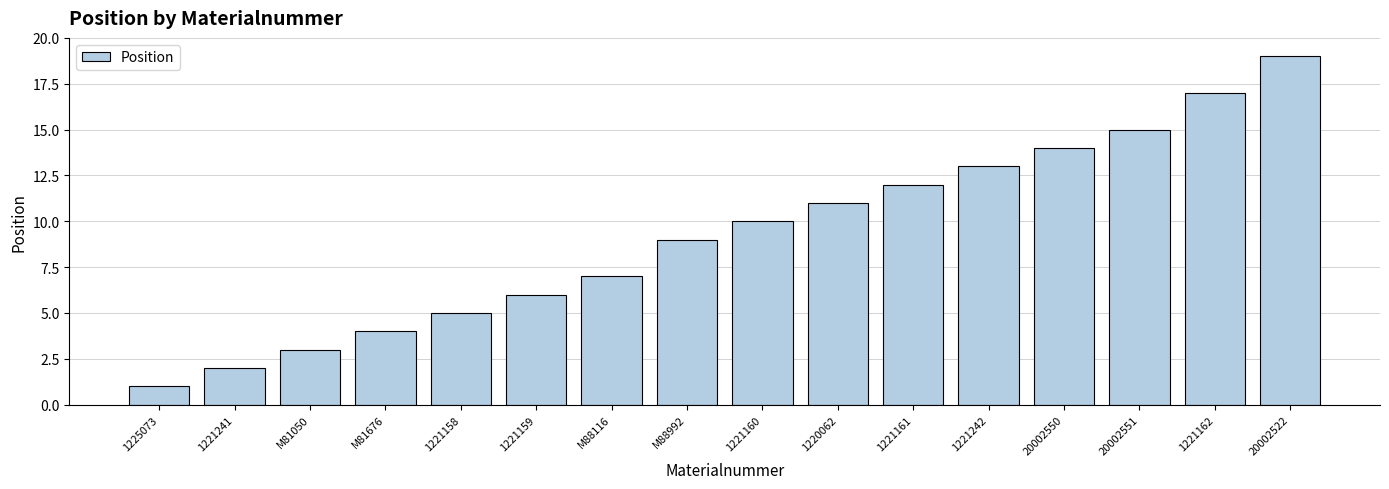

What is the smallest value displayed?

1